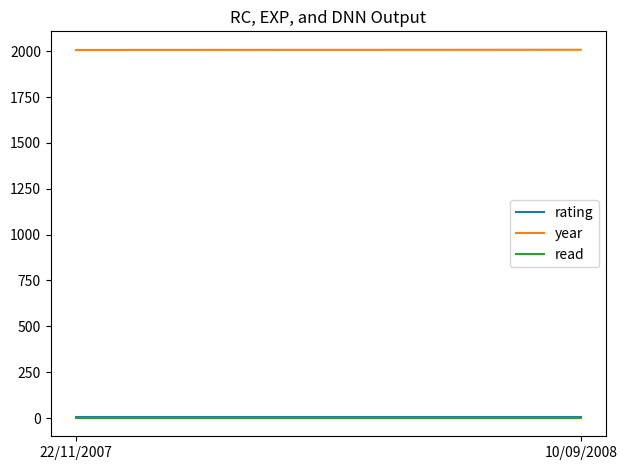

What is the smallest value displayed?

1